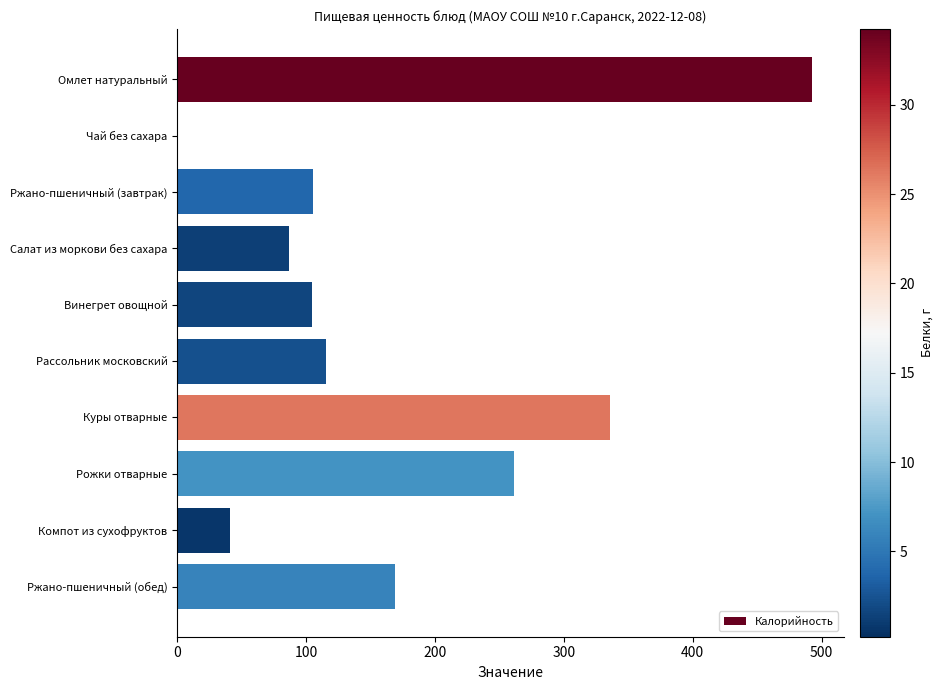

What is the change in value from Винегрет овощной to Компот из сухофруктов?

-63.7